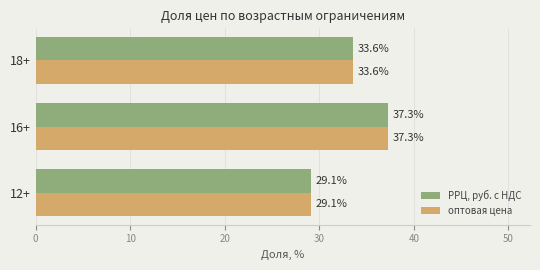

At which label is оптовая цена closest to 33?

18+